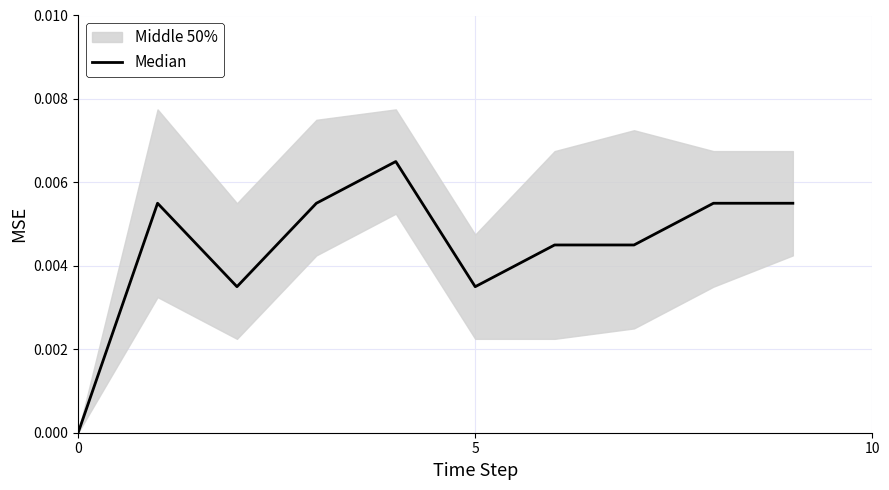

Is this an area chart (filled region under the line)?

No